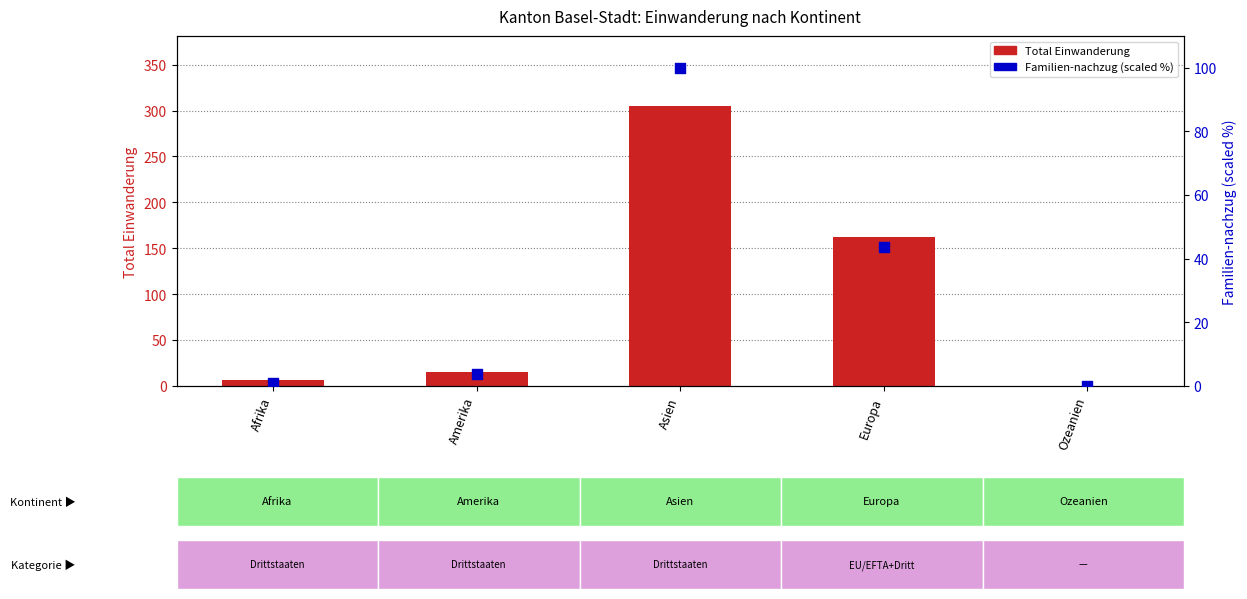

Is the value of Total Einwanderung at Amerika greater than the value of Familien-nachzug (scaled %) at Afrika?

Yes